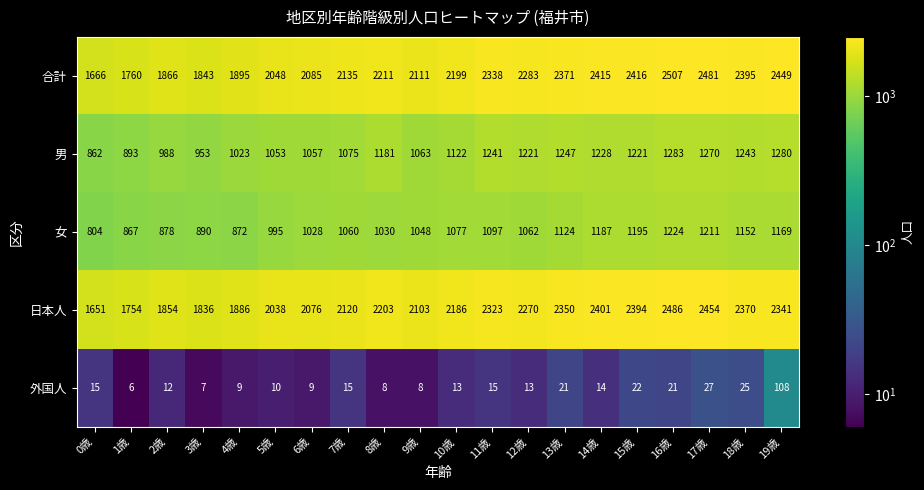

At 13歳, list the series in order from smallest to largest.

外国人, 女, 男, 日本人, 合計